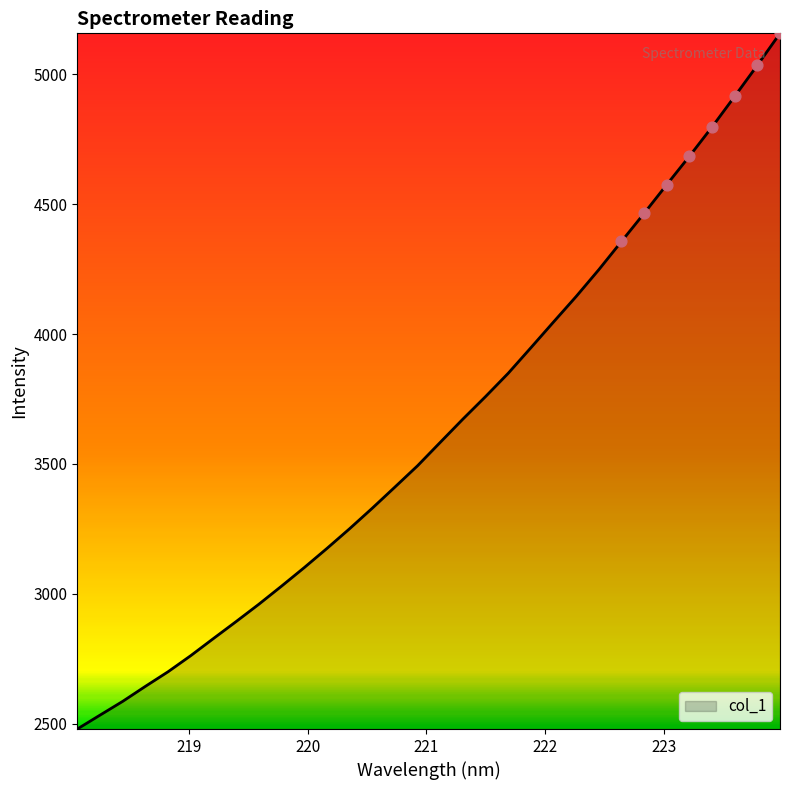

What is the minimum value shown in the chart?

2480.2